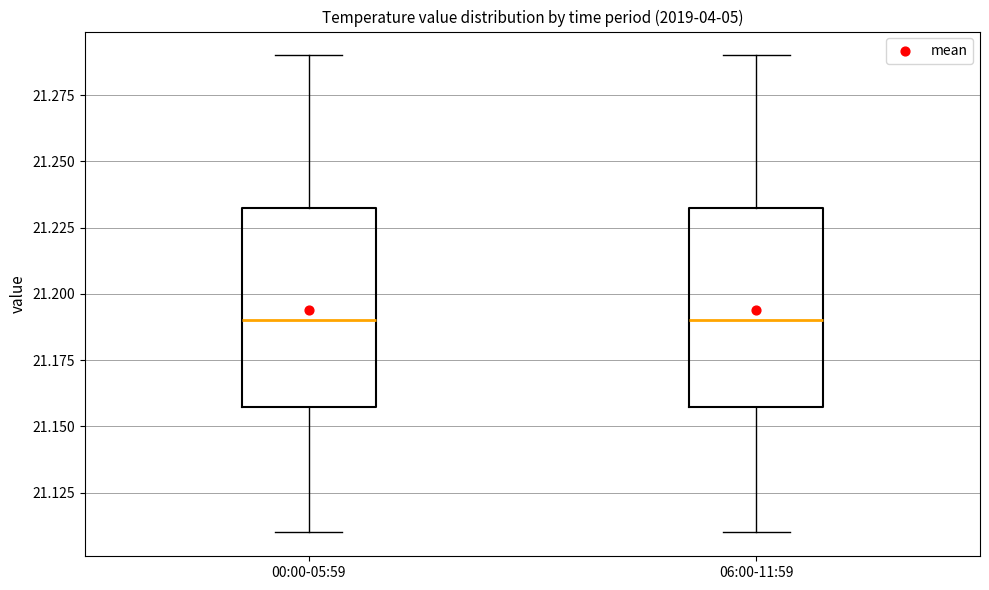

Reading left to right, read every box against the y-axis: the position of its median line, the range the box covers, and the ends of its whiskers. The values are not printed on the chart, so give them approximately, as read against the axis.

00:00-05:59: median 21.190, box 21.160 to 21.235, whiskers 21.110 to 21.290
06:00-11:59: median 21.190, box 21.160 to 21.235, whiskers 21.110 to 21.290